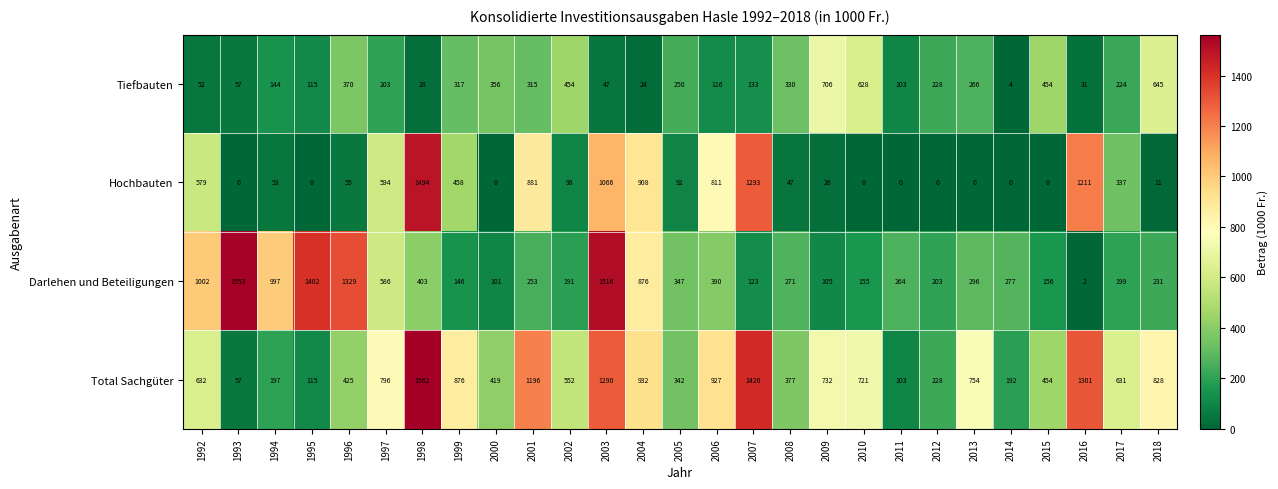

At which category does the chart reach its peak across all series?

1998